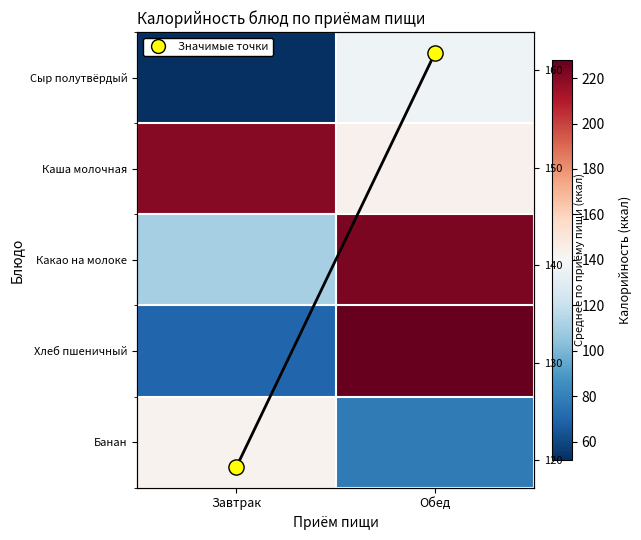

What is the sum of all Среднее values?

281.1